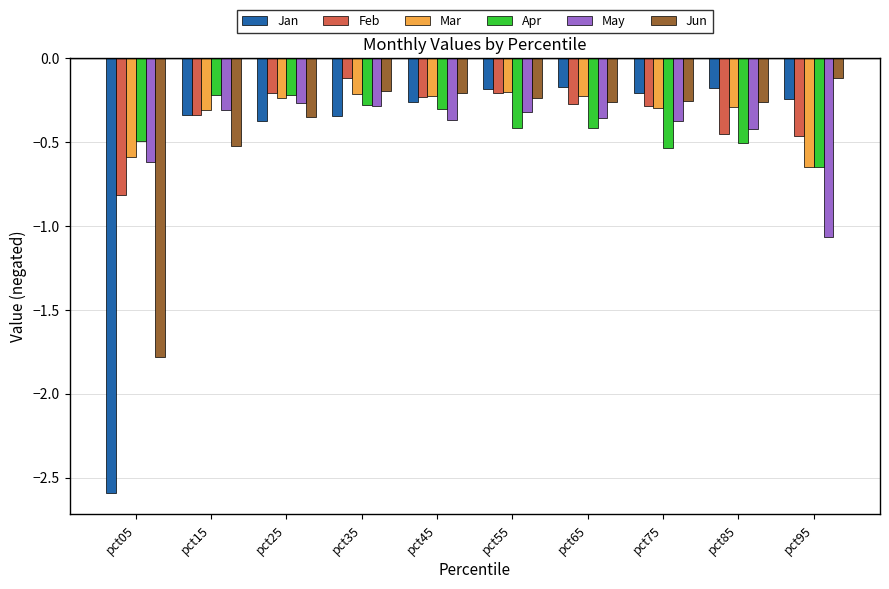

How many bars are there in total?

60